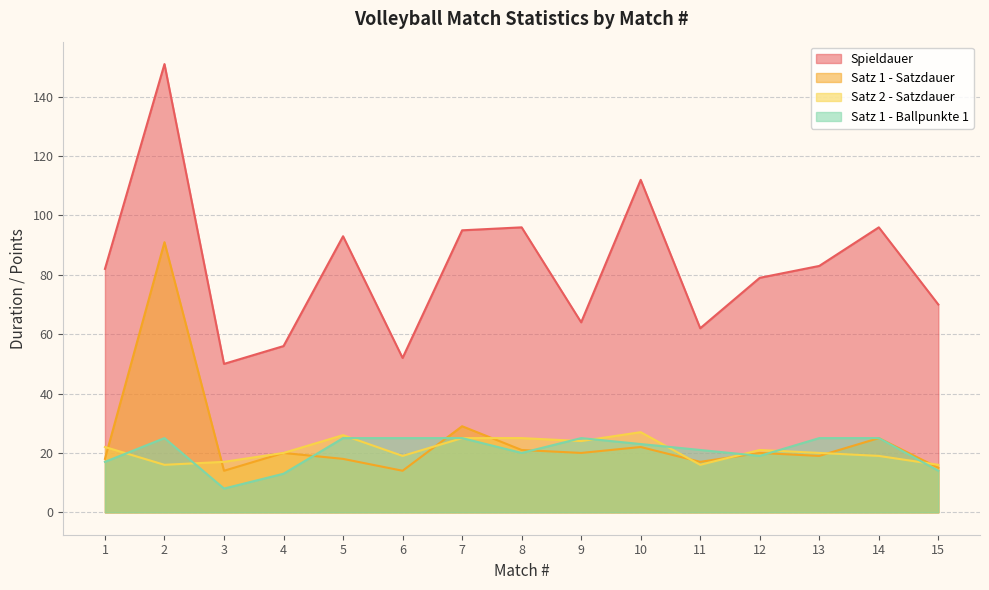

Which has a higher value, 6 or 2?

2